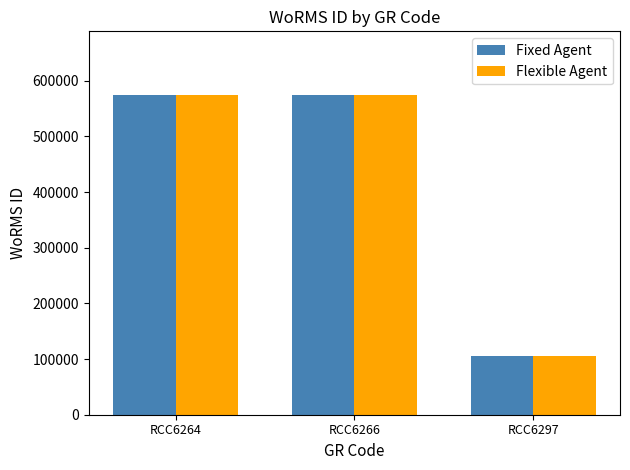

What is the average value of the Fixed Agent series?

418066